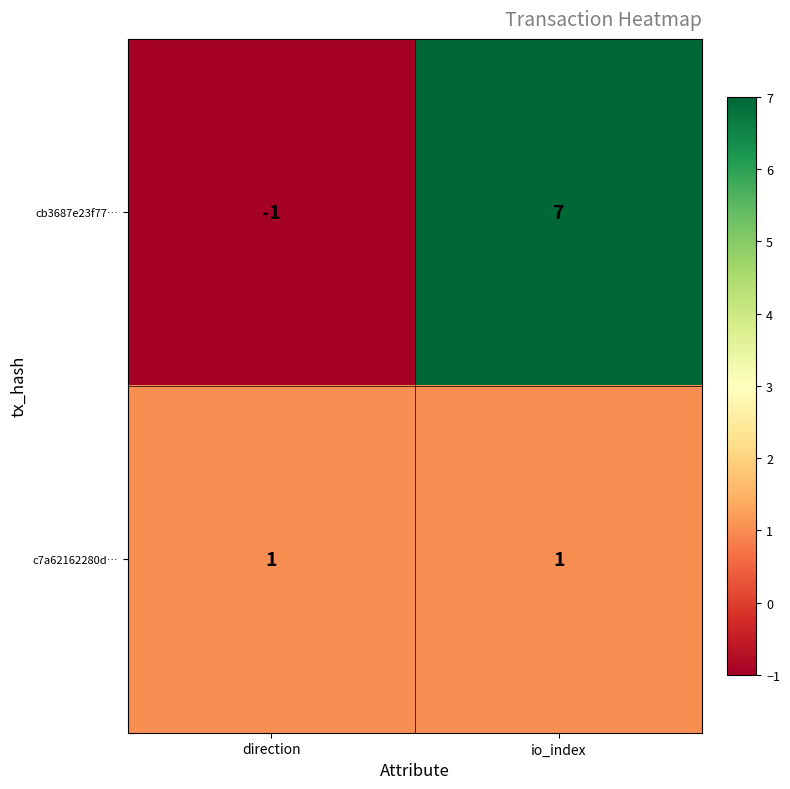

Rank the series at direction from highest to lowest value.

c7a62162280d…, cb3687e23f77…